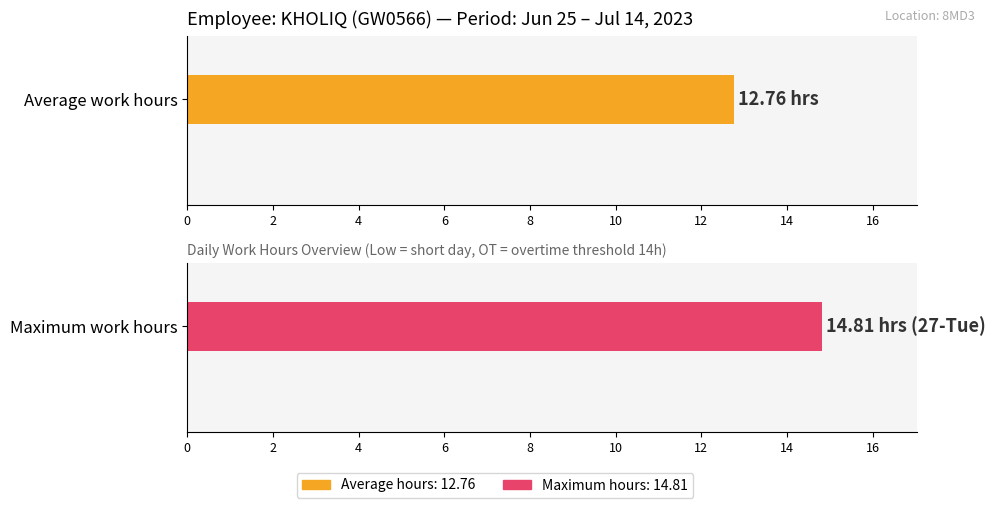

Where does the data first go above 14?

27-Tue